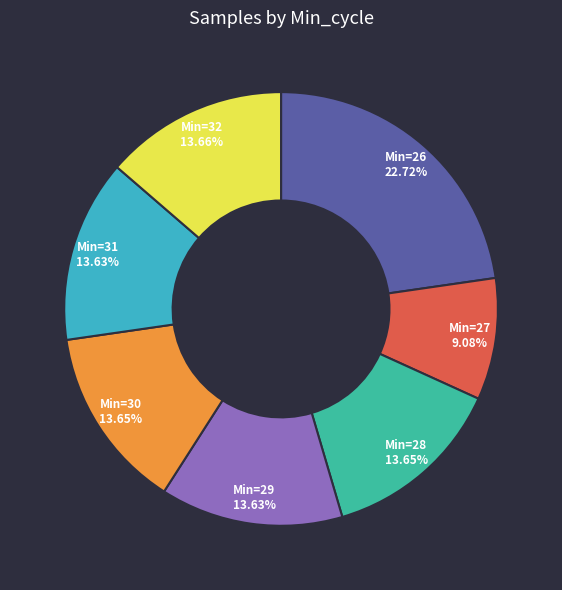

Do Min=29 and Min=27 together represent more than half of the pie?

No